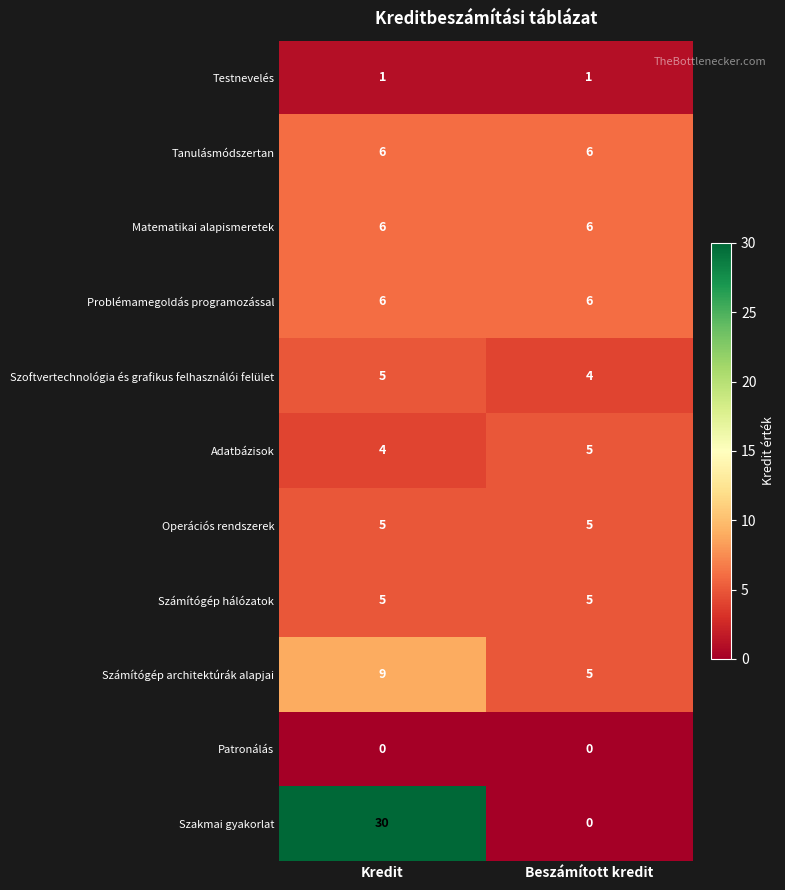

What is the approximate value of Szoftvertechnológia és grafikus felhasználói felület at Kredit?

5